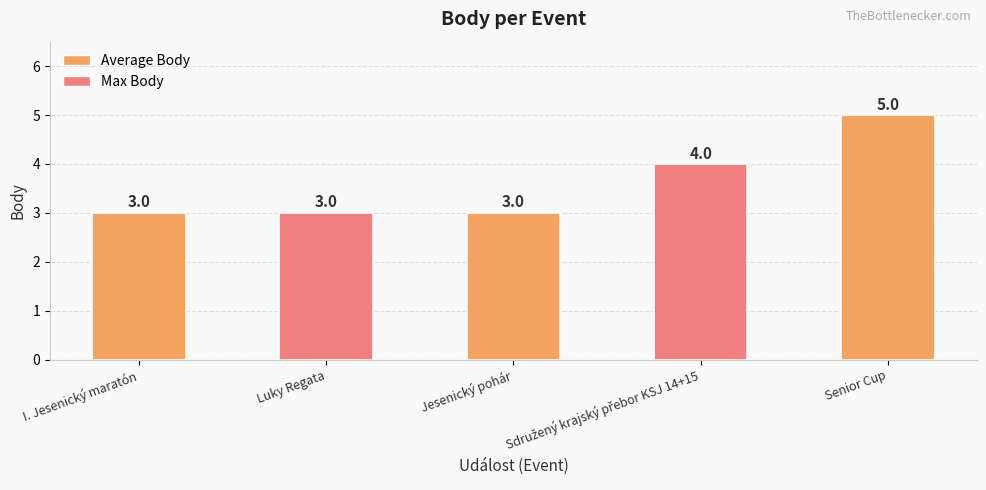

What is the smallest value displayed?

3